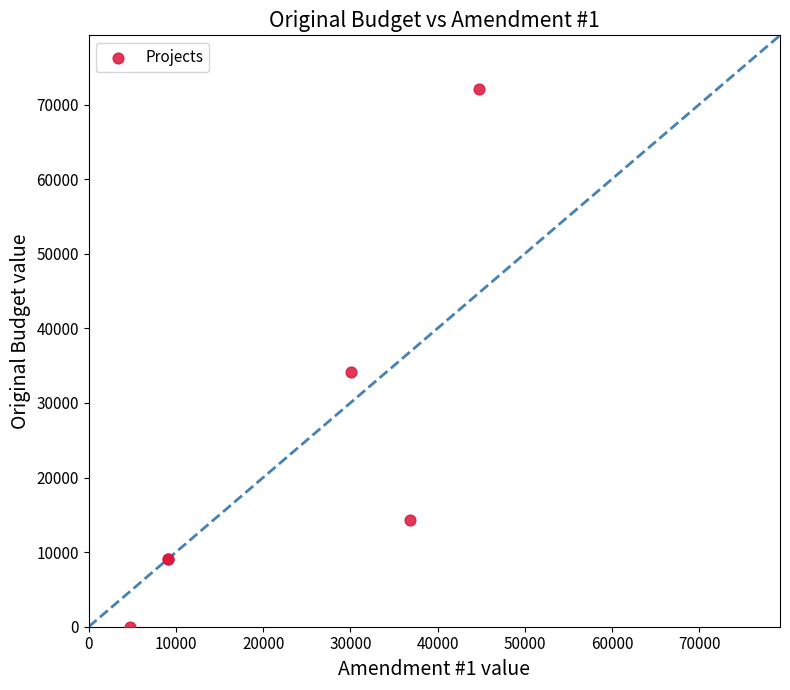

What Y value in the scatter plot is closest to 36032?

34119.4